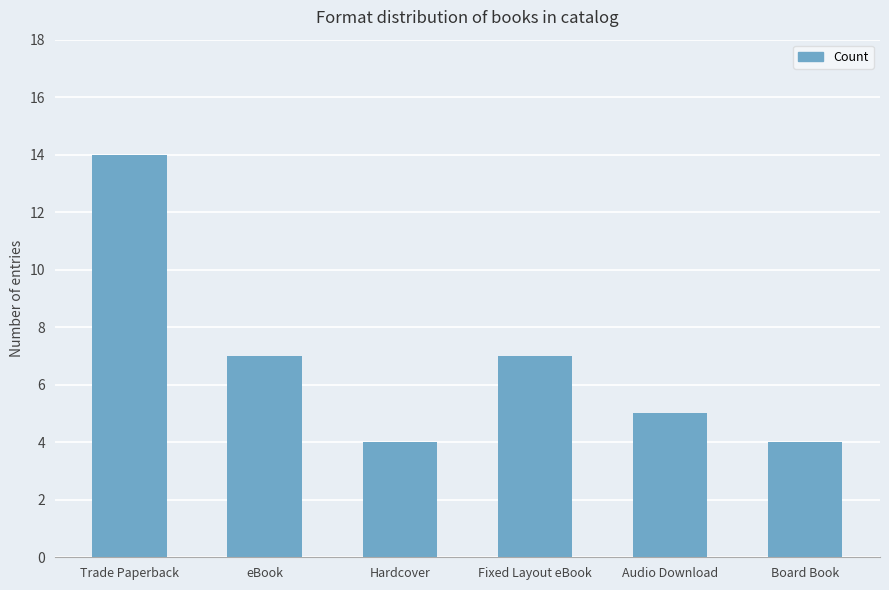

What is the change in value from eBook to Hardcover?

-3